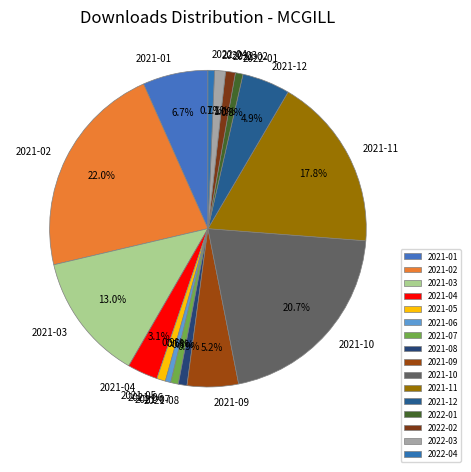

Is 2021-04 the majority of the pie?

No